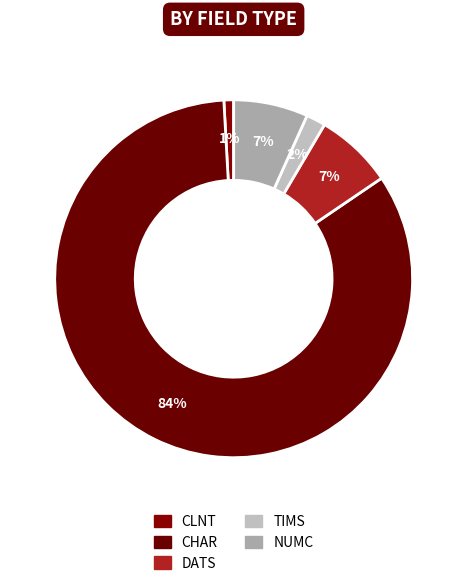

What percentage is the DATS slice, to the nearest percent?

7%